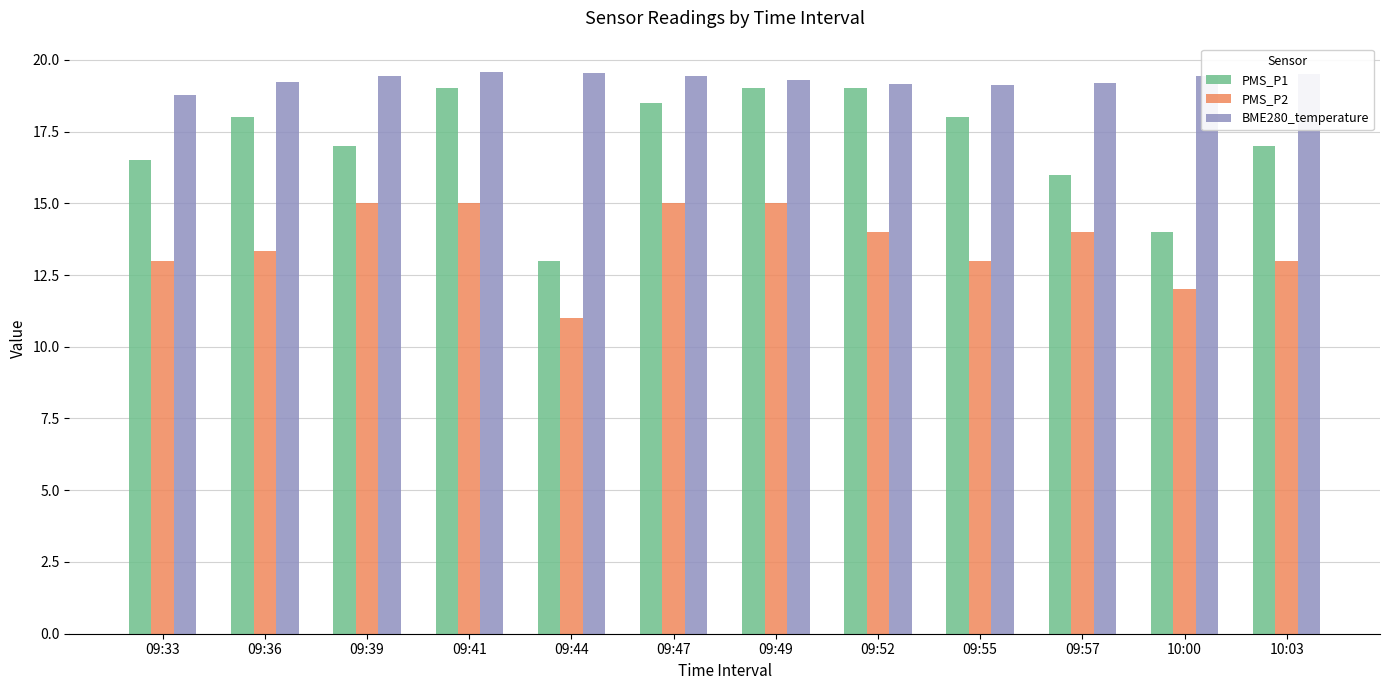

What is the spread (max minus min) of values at 09:44?

8.5